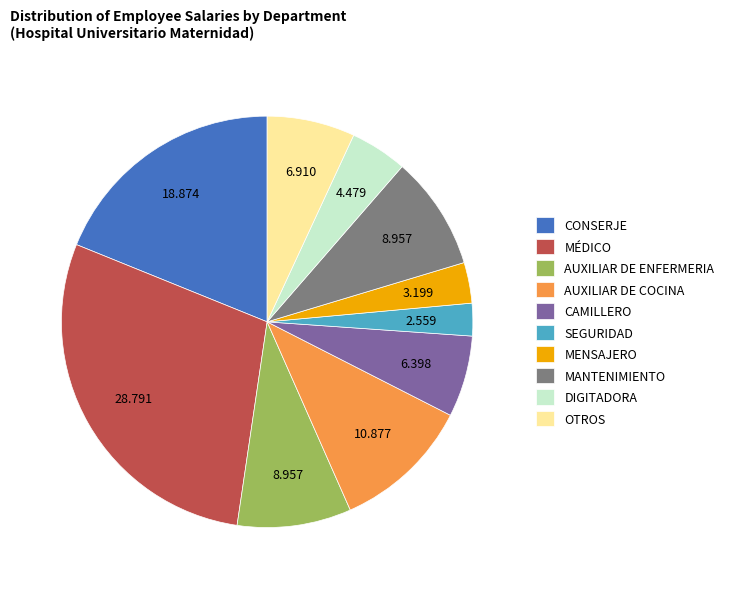

Is there any slice that represents more than half of the pie?

No